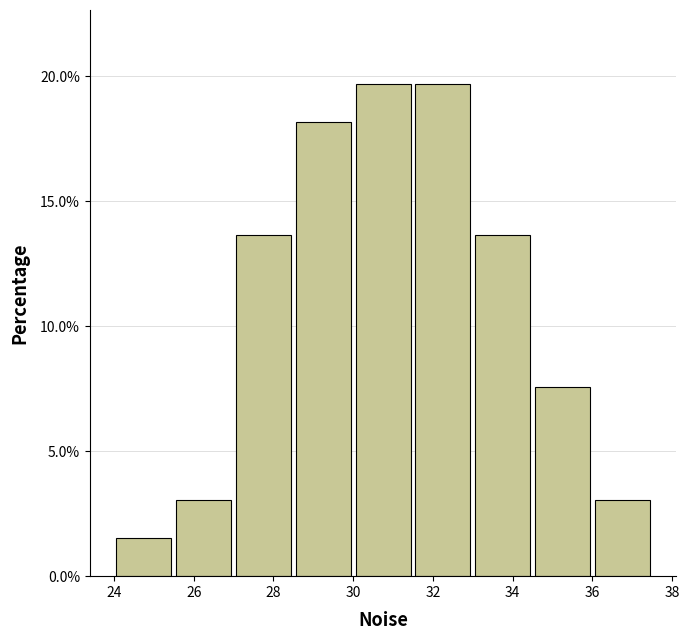

What is the height of the bar covering 28.5 to 30.0 on the x-axis? Neither the bar edges nor the heights are printed on the chart, so give them approximately, as read against the axes.

18.0